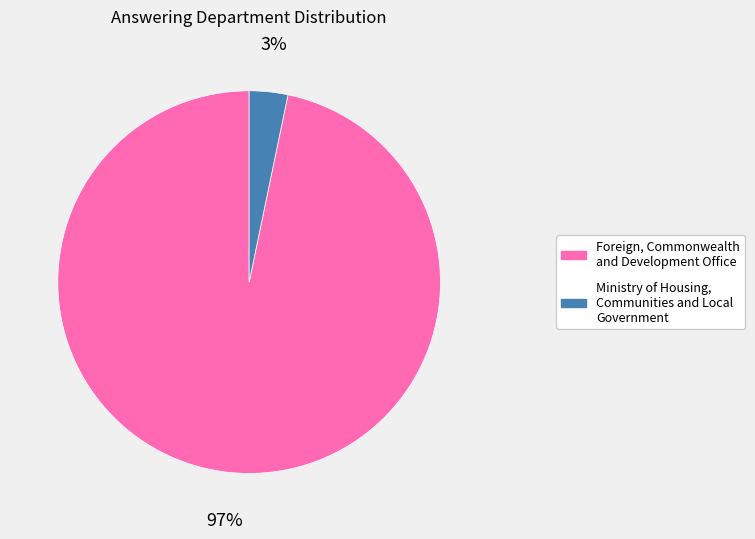

Which slice is the largest?

Foreign, Commonwealth and Development Office